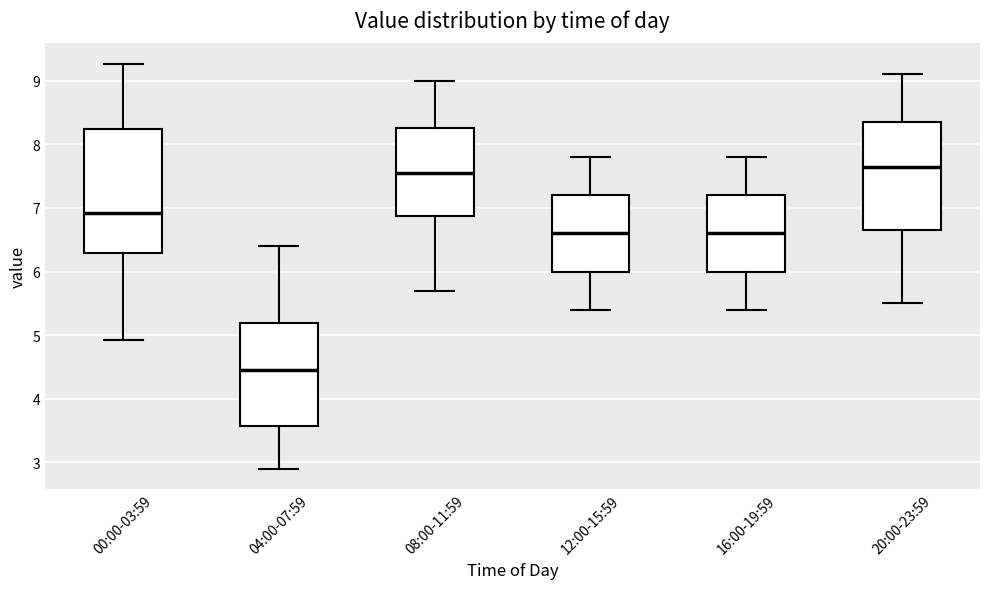

Which box is the tallest, from its lower edge to its upper edge?

00:00-03:59